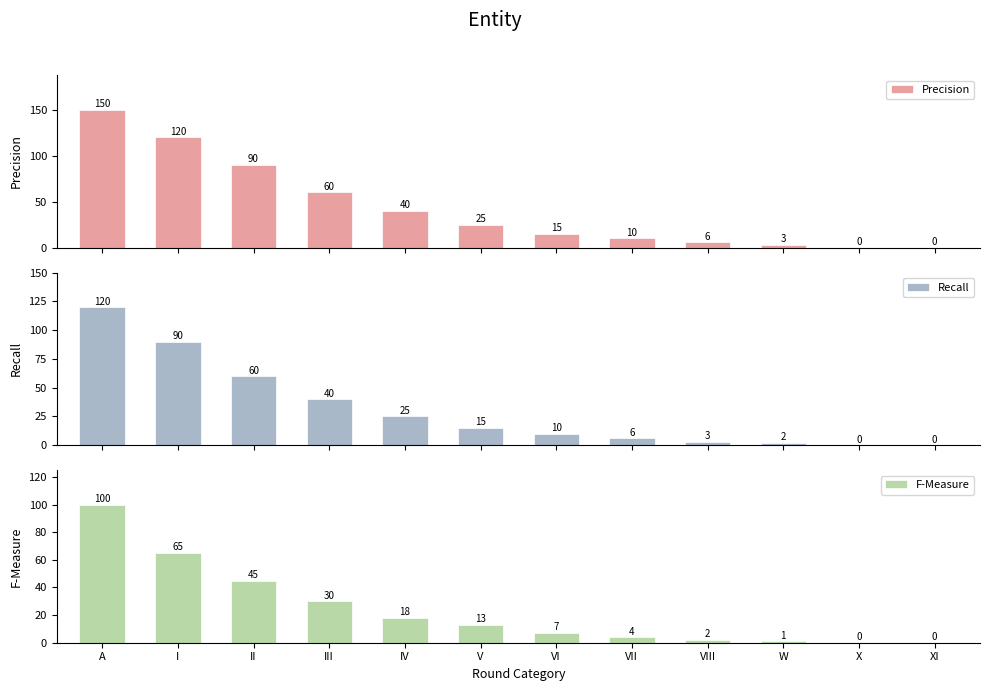

Which category has the lowest value in the Precision series?

X